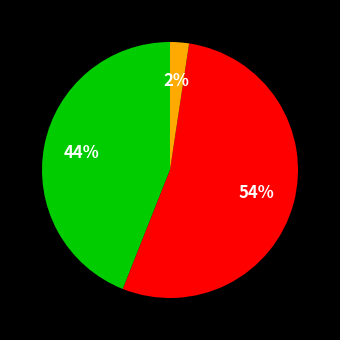

To the nearest percent, what is the average slice percentage?

33%